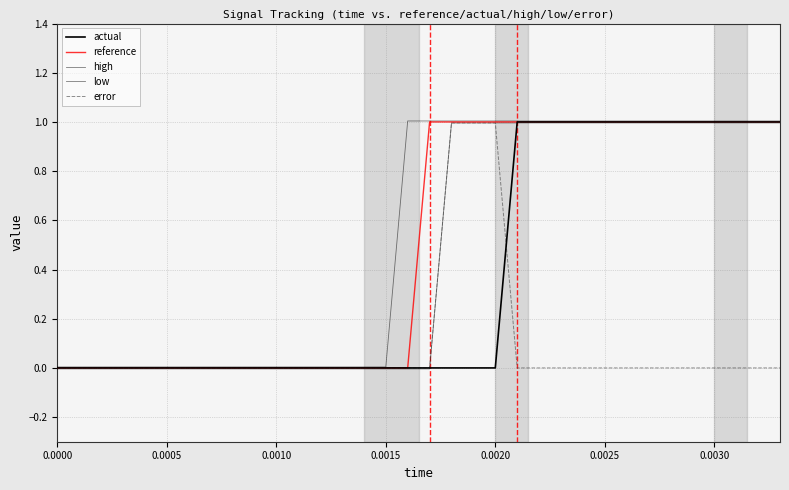

How many lines are shown in the chart?

5